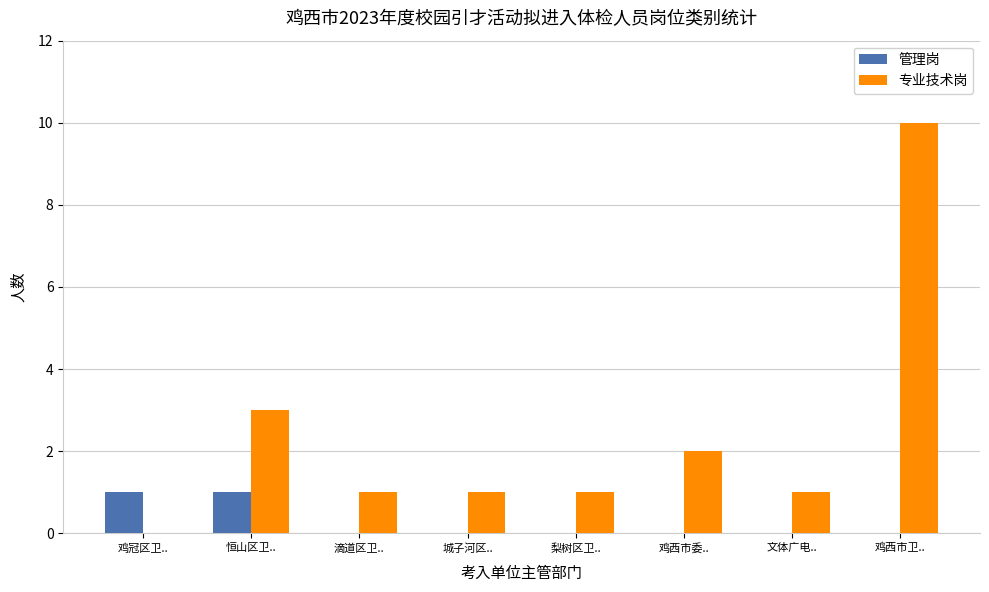

At which label is 专业技术岗 closest to 5?

恒山区卫..